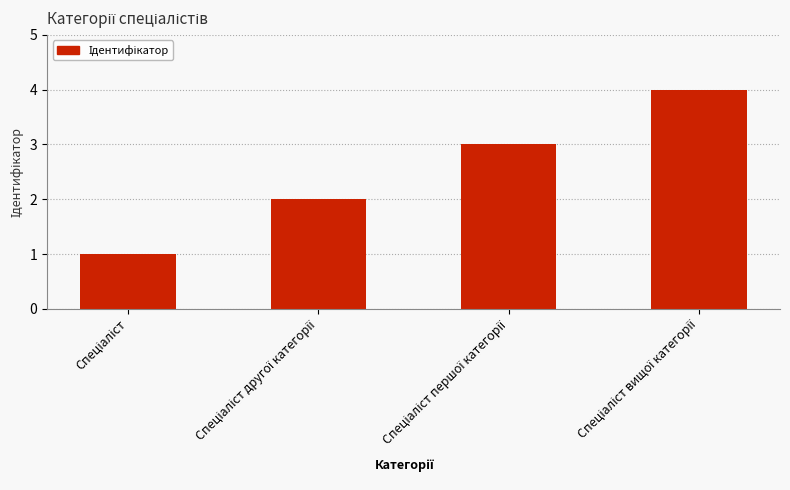

What is the sum of all values?

10